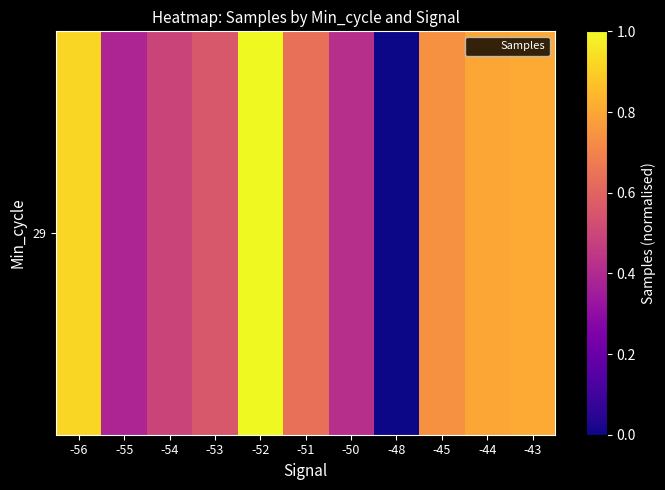

What is the sum of the values at -56 and -50?

1.3